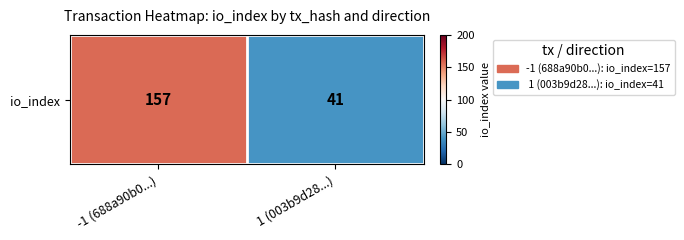

Reading left to right, transcribe all the data shown in this chart.

157	41